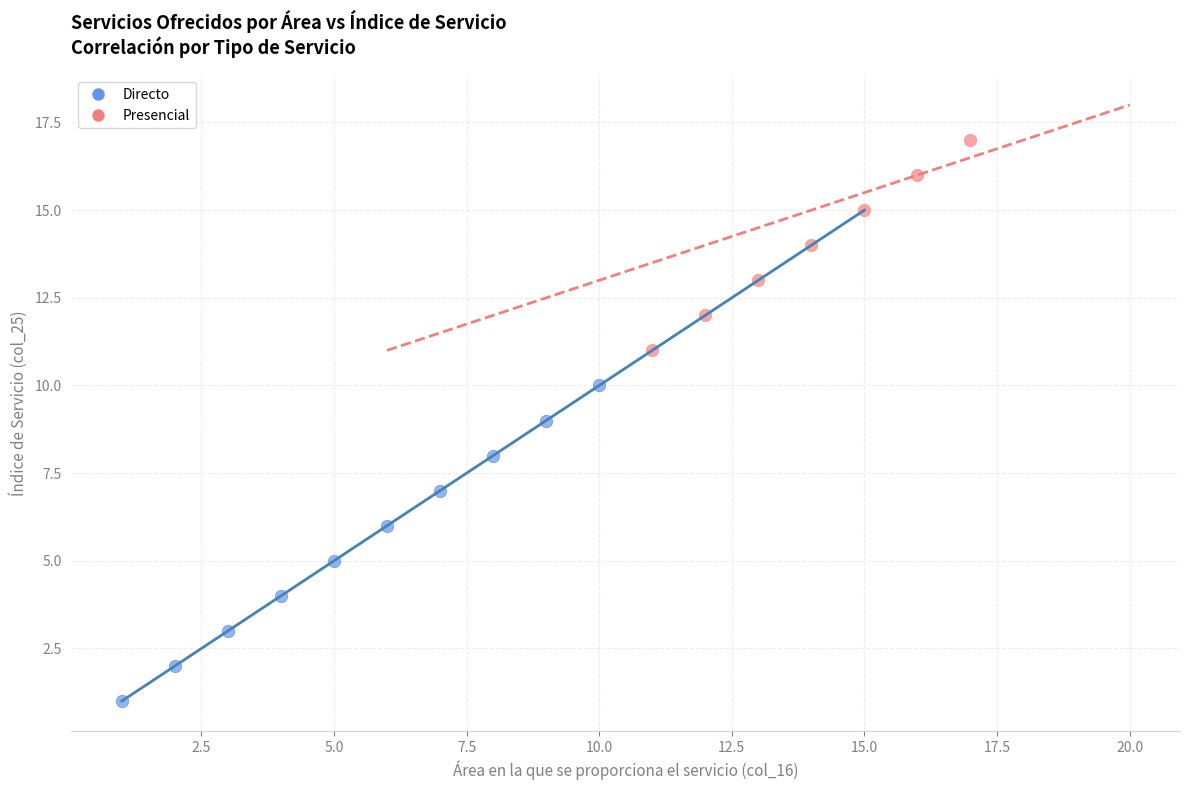

Which series contains the highest Y value?

Presencial